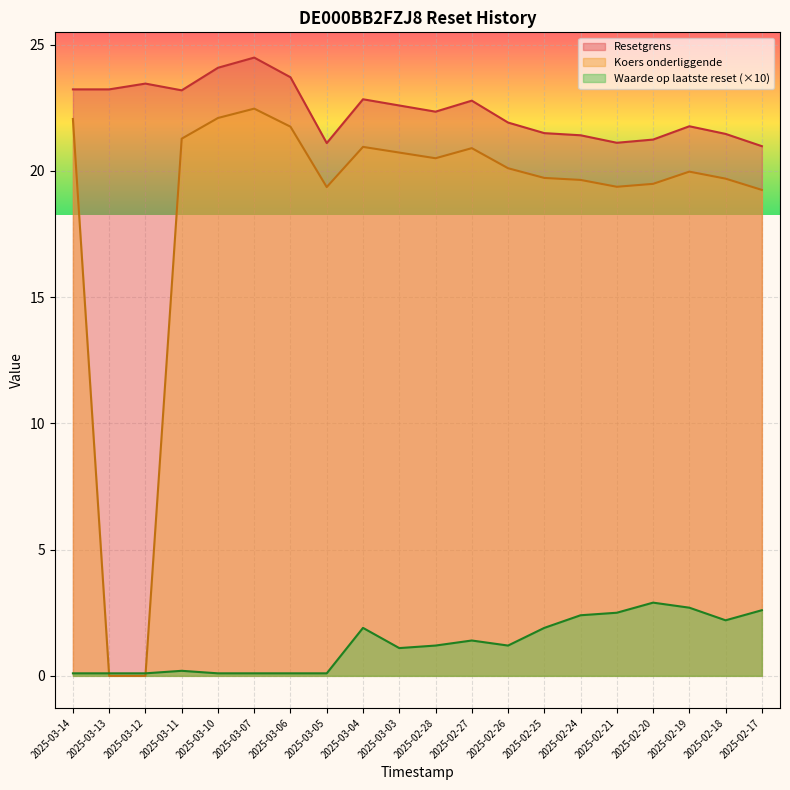

How many lines are shown in the chart?

3